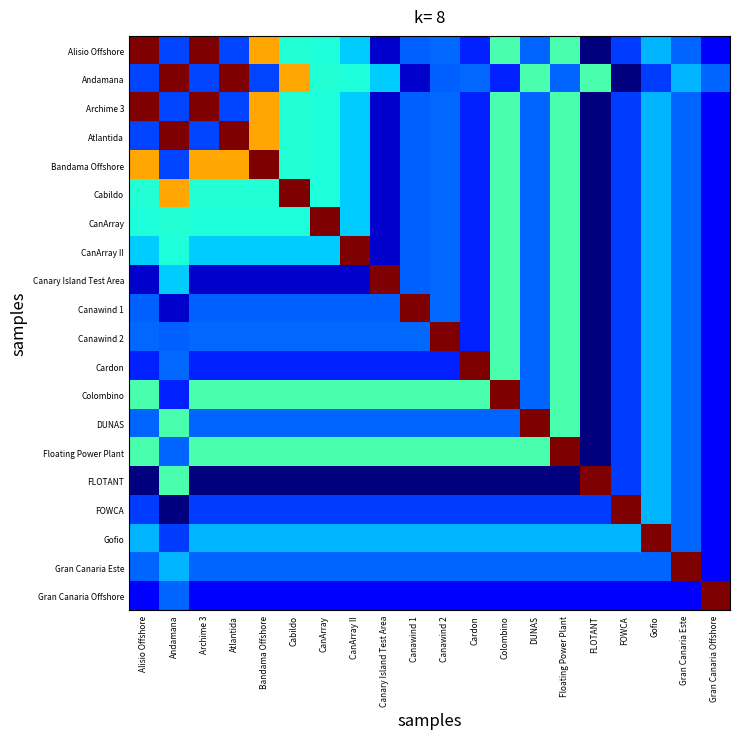

Count the number of data series in this chart.

20